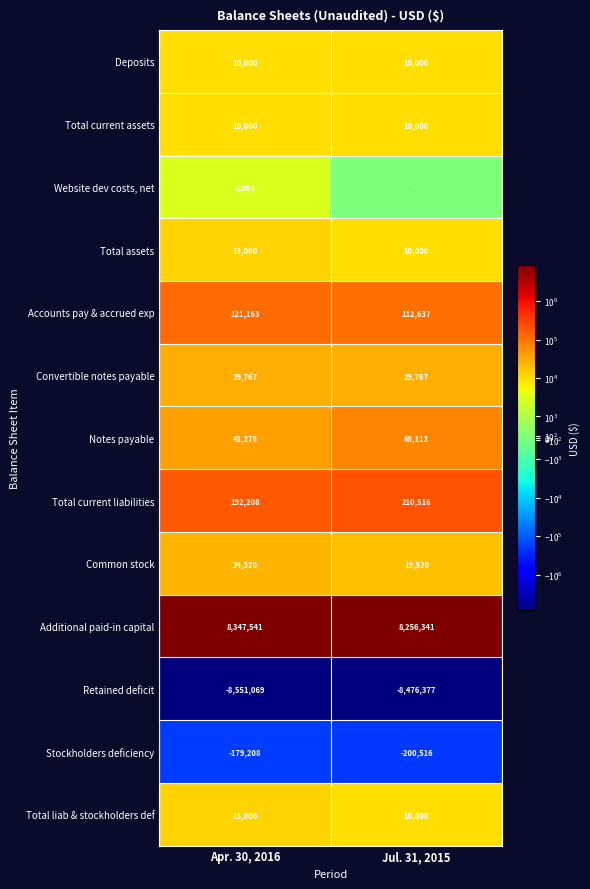

What is the average value of the Convertible notes payable series?

29767